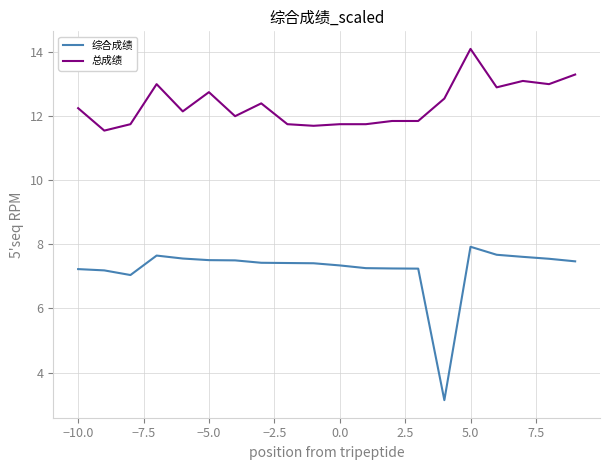

What is the highest value of the 综合成绩 series?

7.9